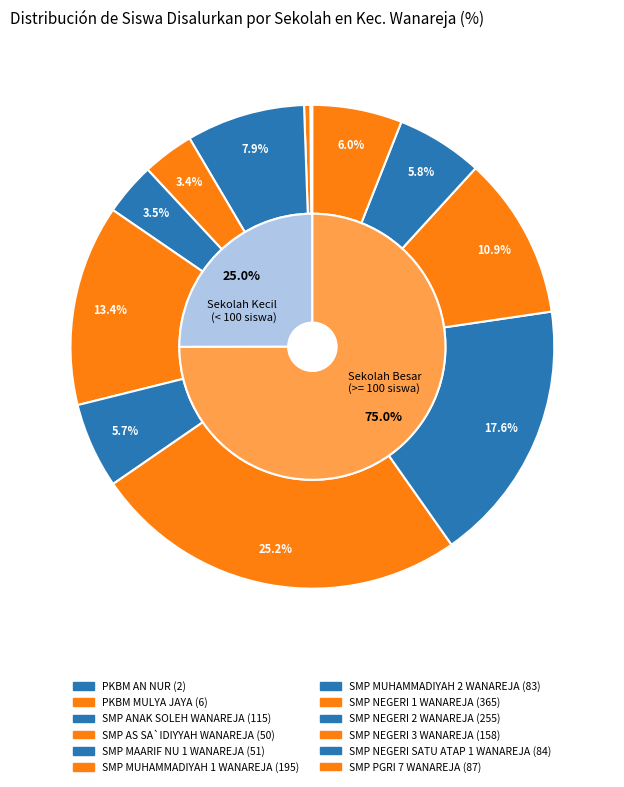

The SMP NEGERI 3 WANAREJA slice represents 11% of the pie. True or false?

True